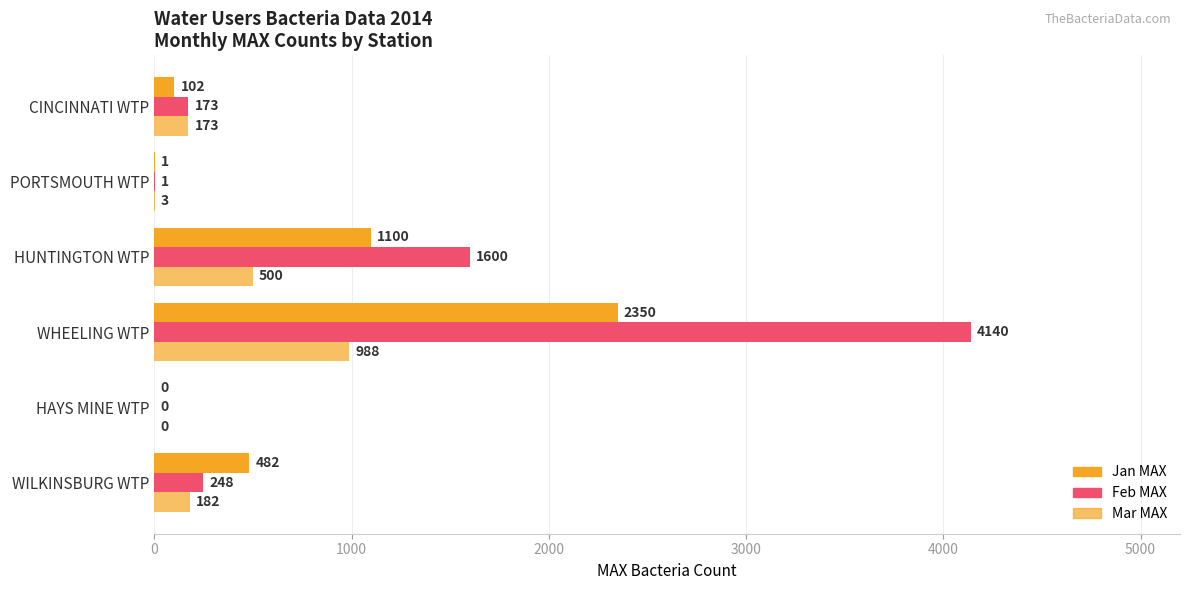

What is the greatest value displayed?

4140